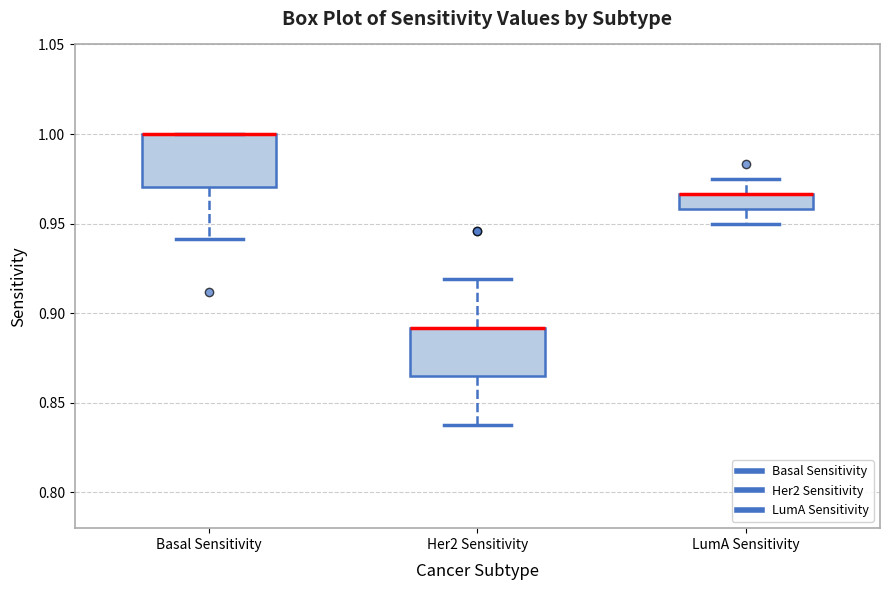

Where does the lower whisker of the box for Basal Sensitivity end on the y-axis? The values are not printed on the chart, so give them approximately, as read against the axis.

0.940